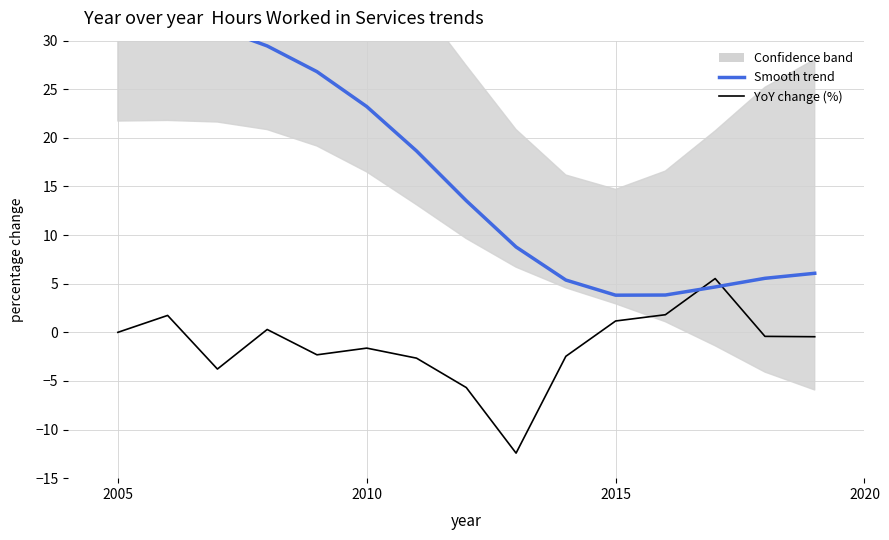

Which series has the widest spread of values?

Smooth trend